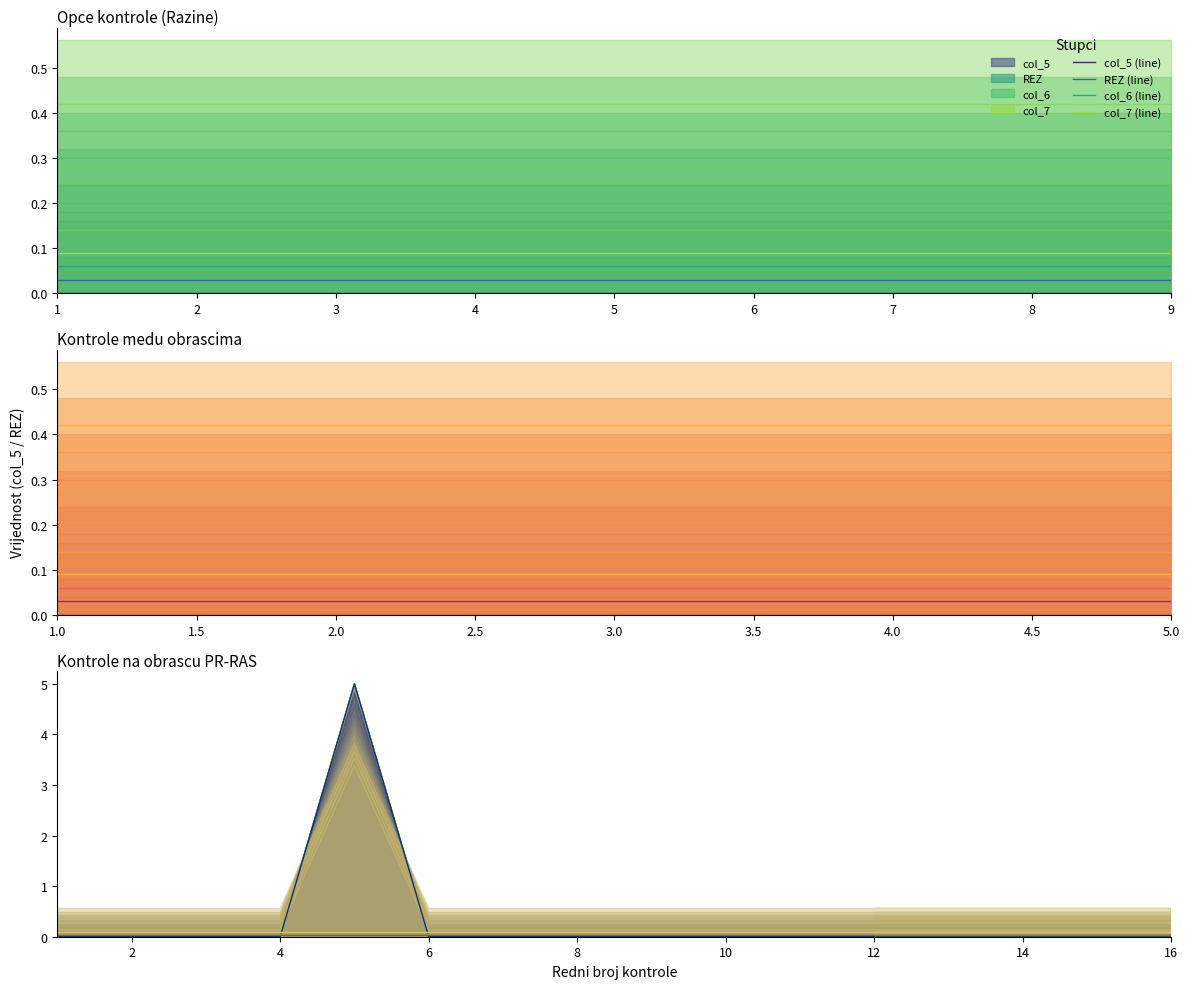

Which category has the lowest value in the REZ (line) series?

1